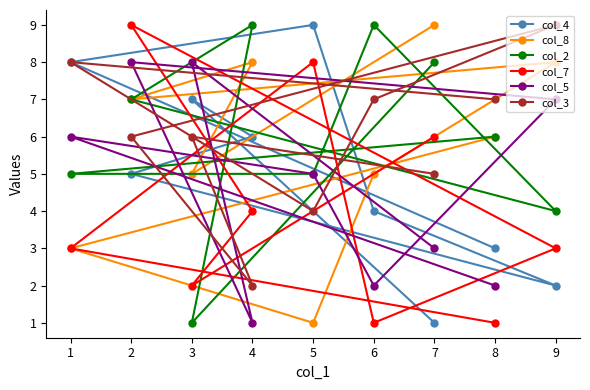

What value does the col_2 series have at 5?

5